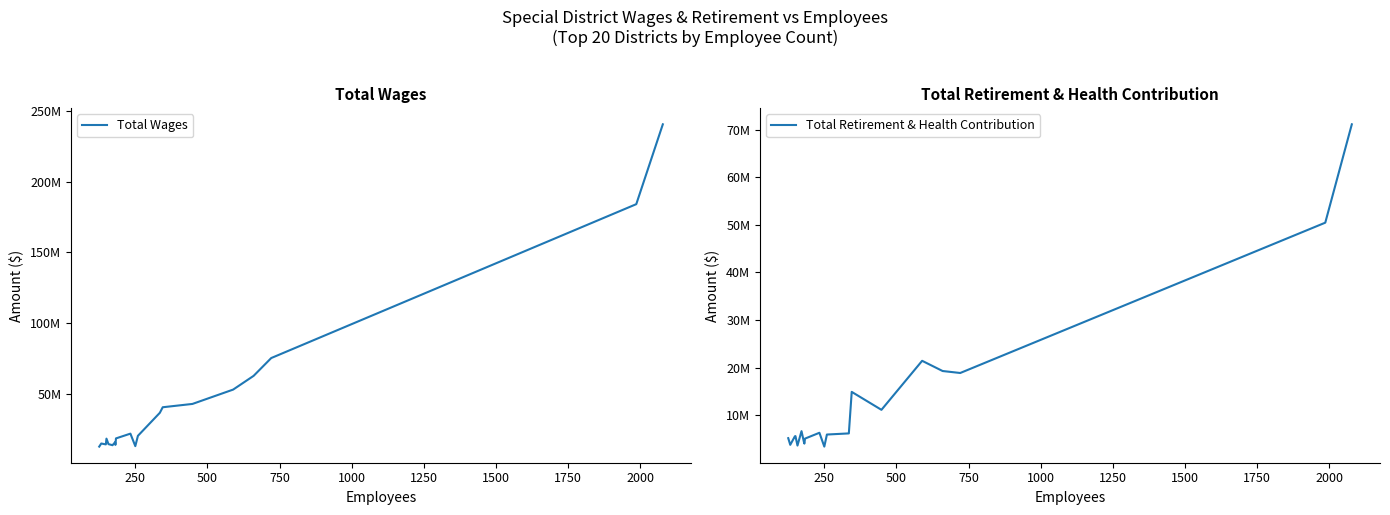

Does the chart have visible grid lines?

No